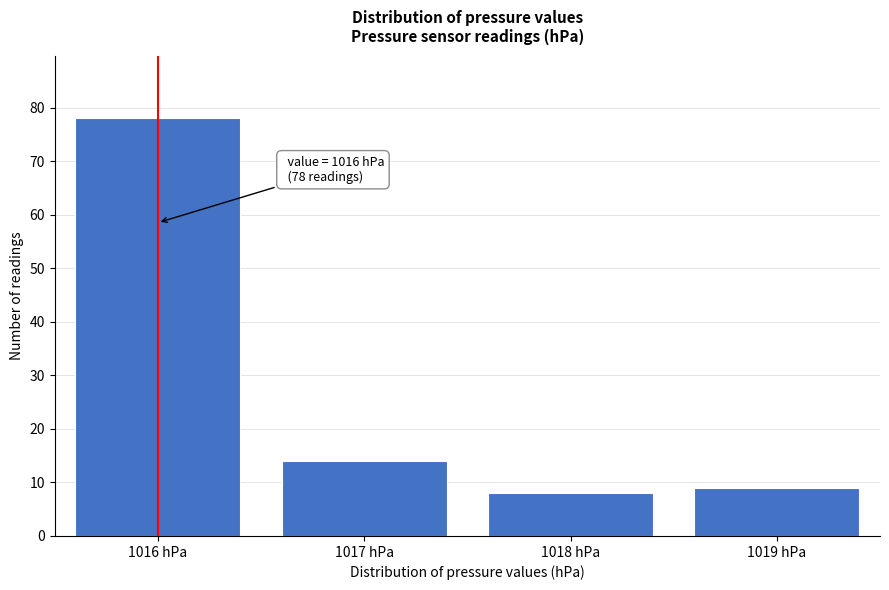

Reading left to right, list all the values displayed in this chart.

78	14	8	9